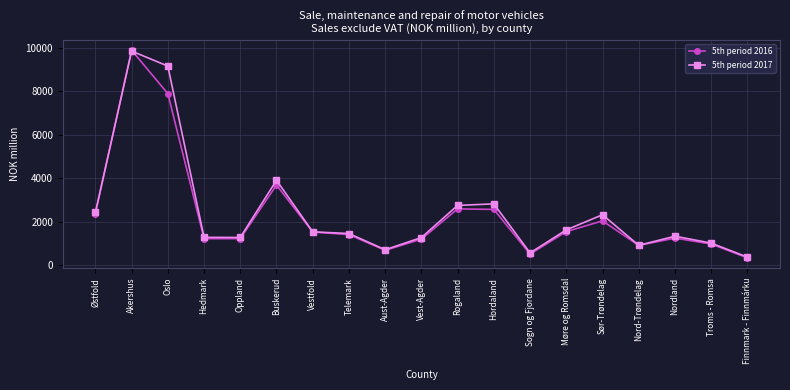

Does the chart have visible grid lines?

Yes